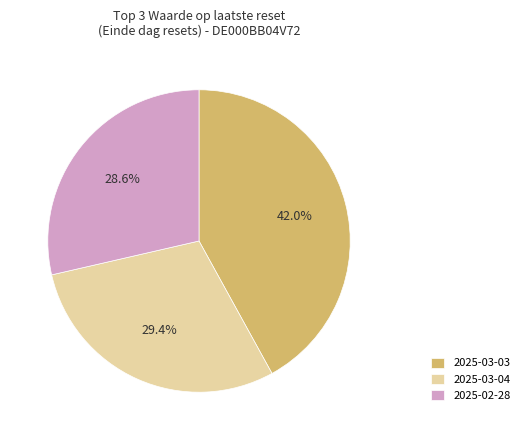

What percentage is NOT represented by 2025-03-03?

58.0%